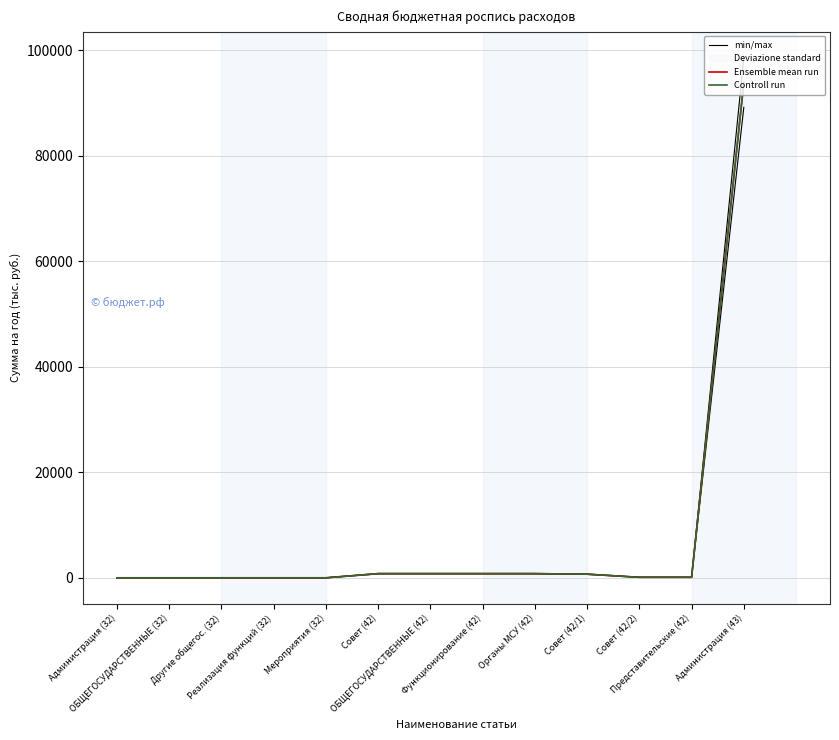

What is the average value of the Ensemble mean run series?

7534.3